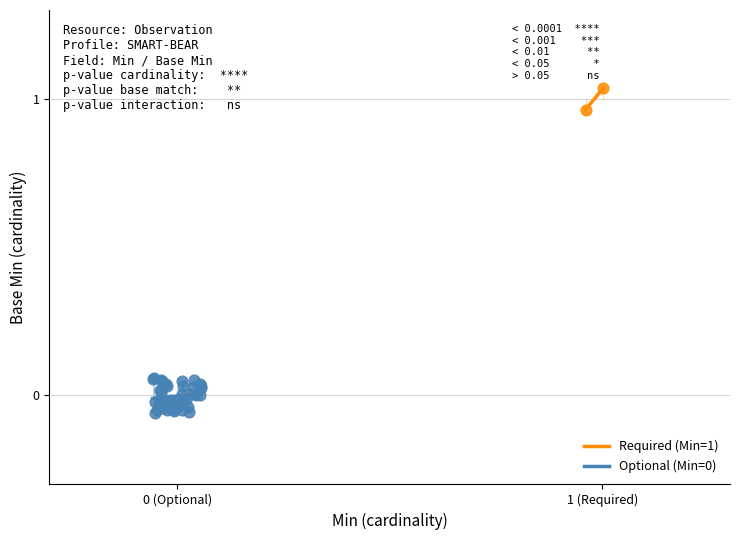

Which series contains the highest Y value?

Required (Min=1)